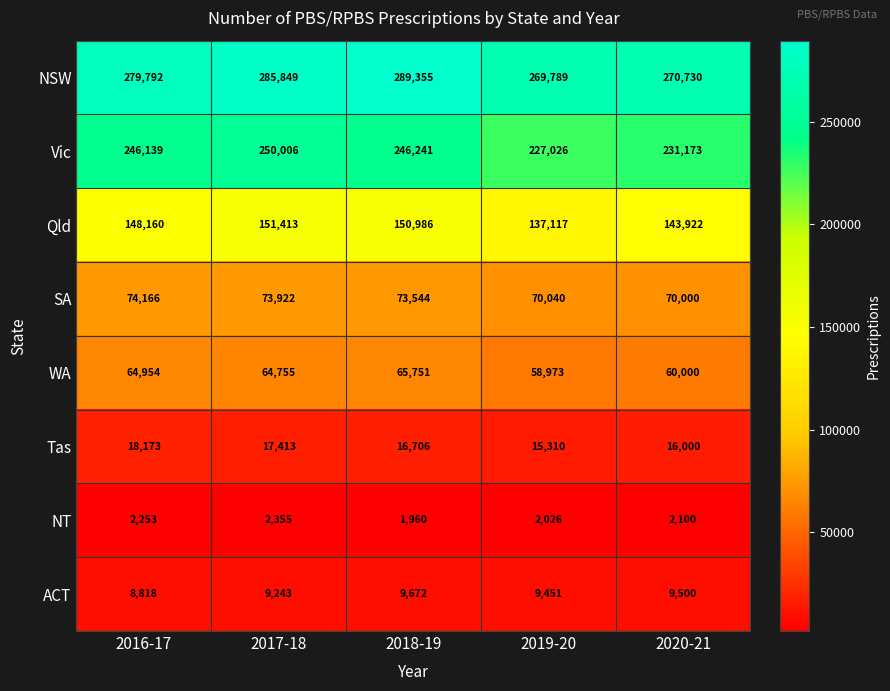

The value of NSW at 2016-17 is 396463. True or false?

False